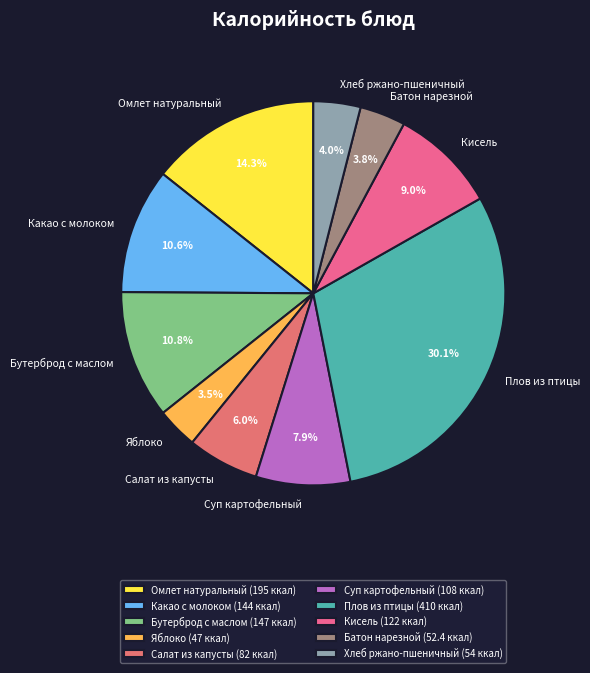

Is the sum of Суп картофельный and Кисель greater than half?

No